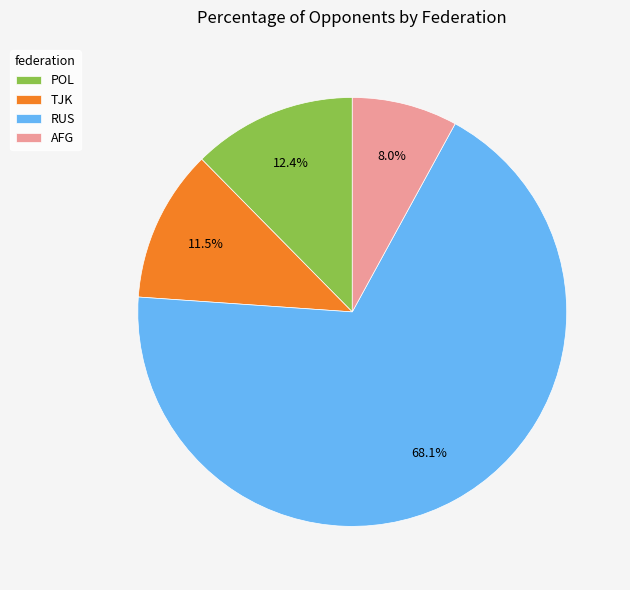

Count the number of slices in the pie.

4